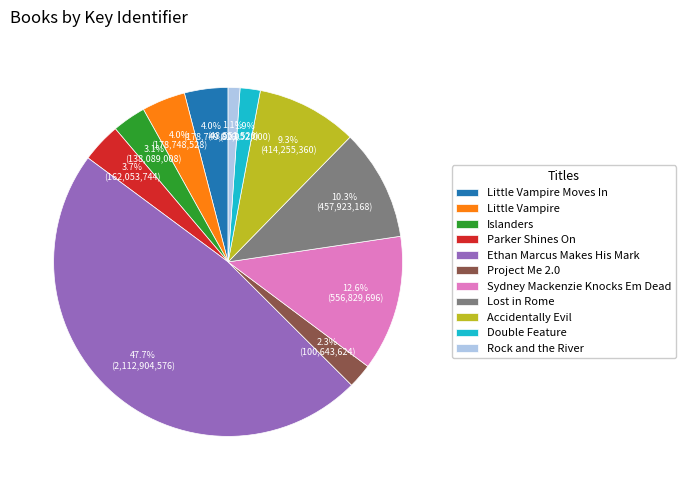

To the nearest percent, what percentage of the pie is Ethan Marcus Makes His Mark?

48%